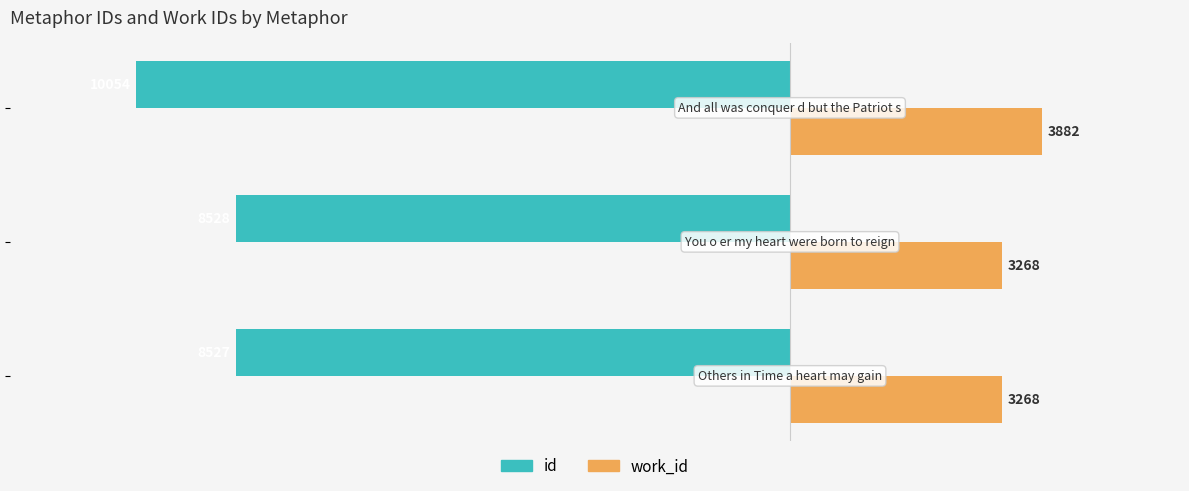

Which series has the largest total across all categories?

work_id